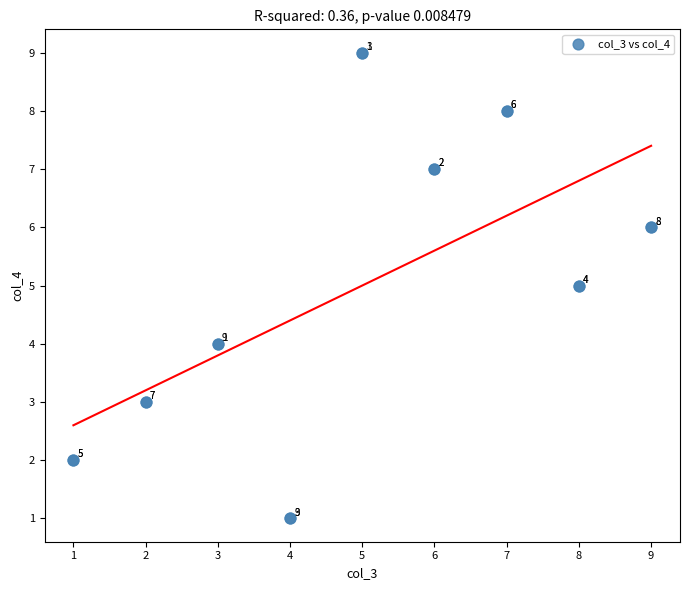

What Y value in the scatter plot is closest to 5?

5